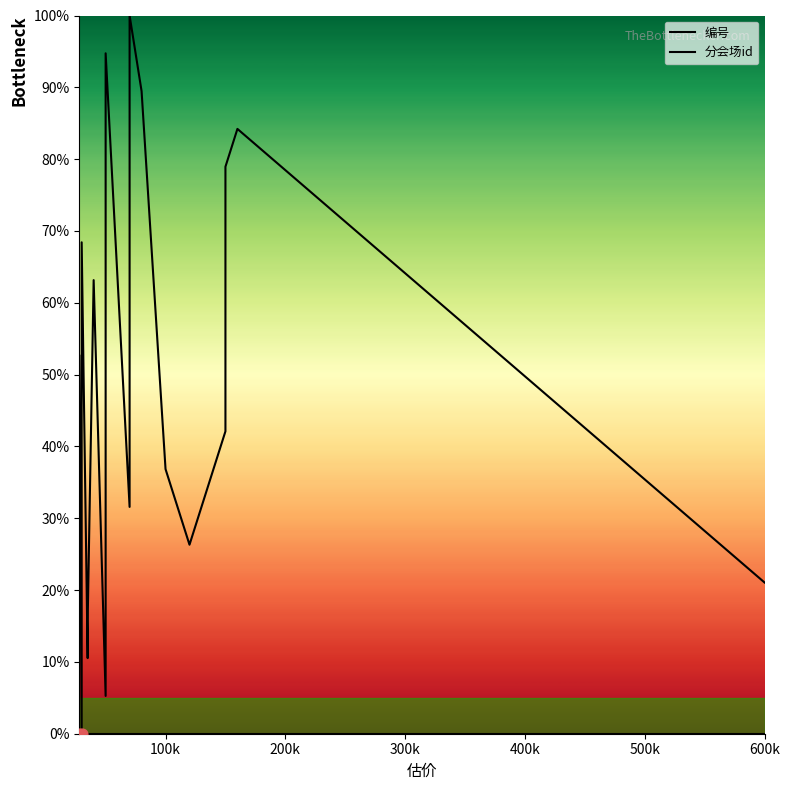

What are all the series names shown in the legend?

编号, 分会场id